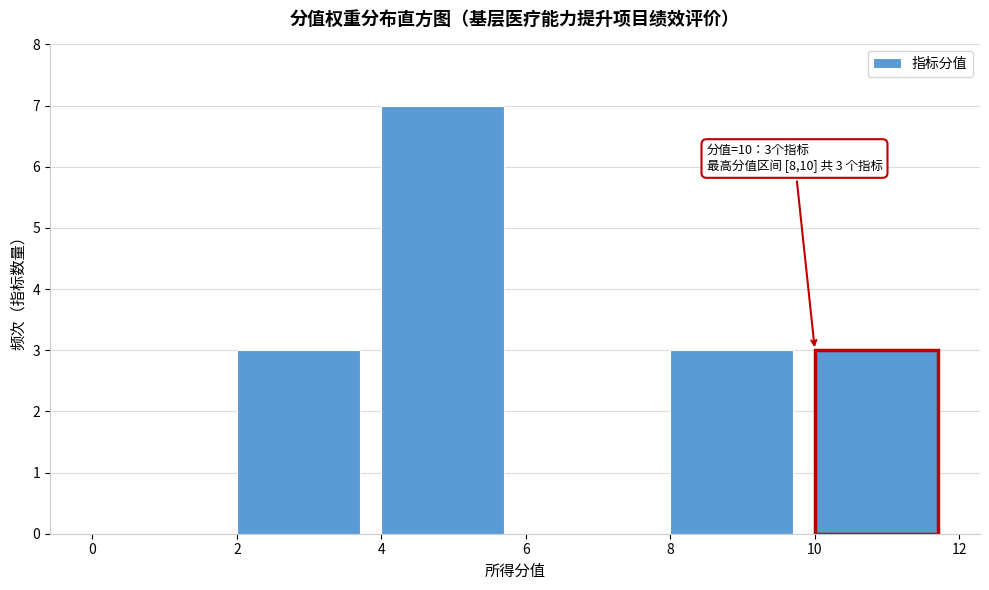

Which range on the x-axis has the tallest bar?

4 to 6